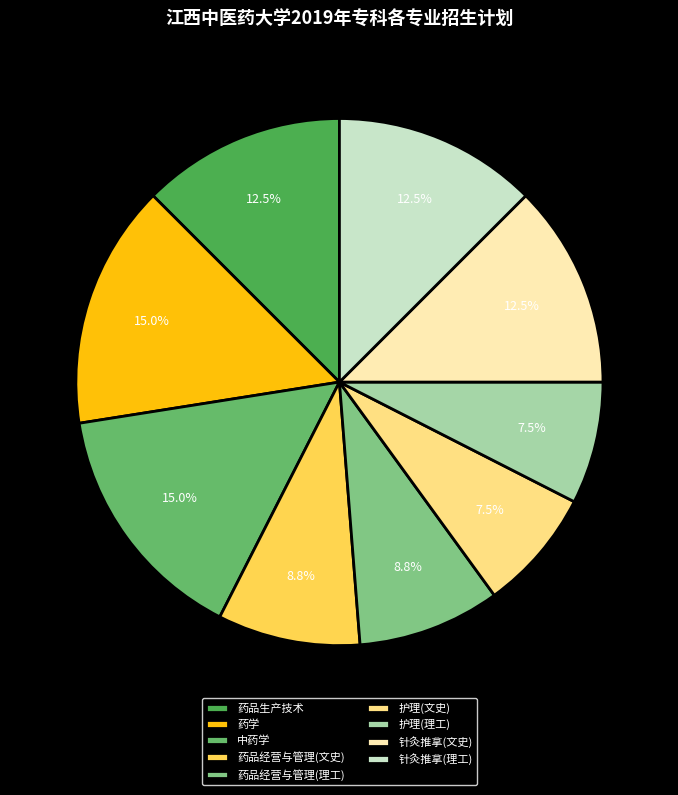

How many segments does this pie chart have?

9